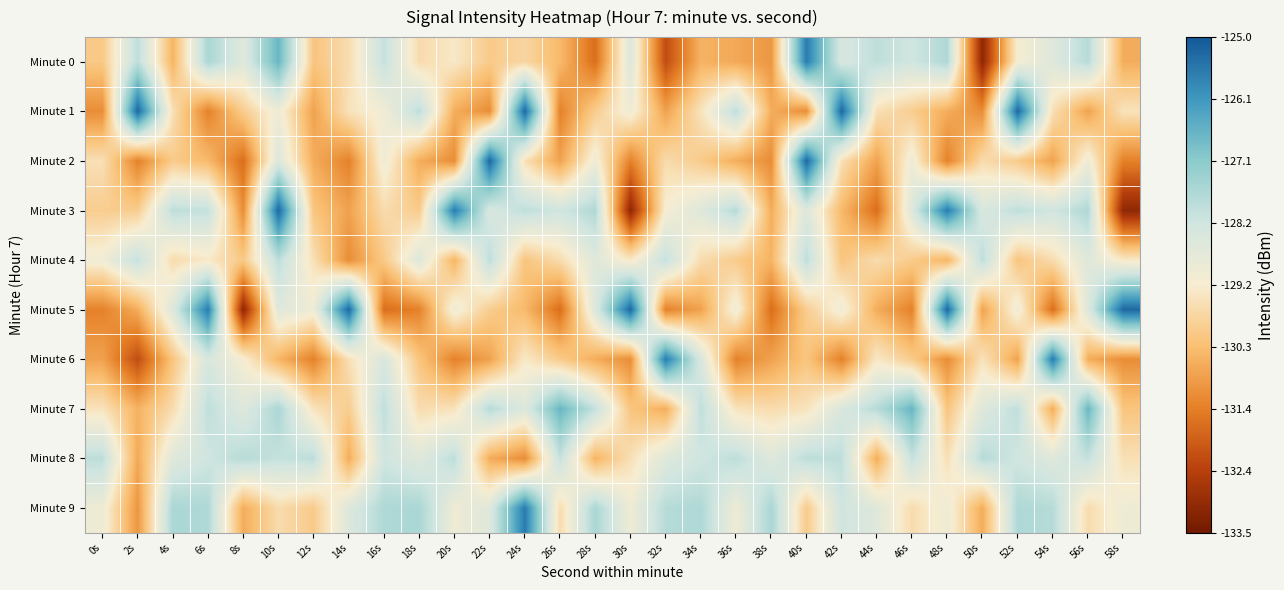

Reading left to right, list all the values displayed in this chart.

Minute 0: 0s=-130.1	2s=-127.9	4s=-130.5	6s=-127.6	8s=-128.6	10s=-126.7	12s=-130.2	14s=-129.6	16s=-128.0	18s=-129.7	20s=-129.4	22s=-130.0	24s=-129.8	26s=-130.4	28s=-131.7	30s=-128.5	32s=-132.2	34s=-130.5	36s=-130.7	38s=-131.0	40s=-125.6	42s=-128.4	44s=-127.9	46s=-128.2	48s=-127.7	50s=-133.1	52s=-129.2	54s=-128.6	56s=-127.8	58s=-130.6
Minute 1: 0s=-131.1	2s=-125.3	4s=-129.6	6s=-131.3	8s=-130.0	10s=-129.0	12s=-130.8	14s=-129.5	16s=-129.1	18s=-127.9	20s=-130.6	22s=-131.1	24s=-125.3	26s=-131.3	28s=-130.0	30s=-129.0	32s=-130.8	34s=-129.5	36s=-127.9	38s=-130.6	40s=-131.1	42s=-125.3	44s=-129.6	46s=-130.0	48s=-130.6	50s=-131.1	52s=-125.3	54s=-129.6	56s=-130.8	58s=-129.5
Minute 2: 0s=-129.6	2s=-131.3	4s=-130.0	6s=-130.4	8s=-131.7	10s=-128.5	12s=-130.6	14s=-131.3	16s=-129.0	18s=-130.6	20s=-131.1	22s=-125.3	24s=-129.6	26s=-130.8	28s=-129.0	30s=-131.3	32s=-129.7	34s=-130.0	36s=-130.6	38s=-131.1	40s=-125.3	42s=-129.6	44s=-130.8	46s=-129.0	48s=-131.3	50s=-129.7	52s=-130.0	54s=-130.8	56s=-129.0	58s=-131.3
Minute 3: 0s=-130.0	2s=-130.0	4s=-127.9	6s=-128.0	8s=-131.1	10s=-125.3	12s=-130.2	14s=-130.8	16s=-129.7	18s=-130.0	20s=-125.6	22s=-128.4	24s=-127.9	26s=-128.2	28s=-127.7	30s=-133.1	32s=-129.2	34s=-128.6	36s=-127.8	38s=-130.6	40s=-128.5	42s=-130.4	44s=-131.7	46s=-128.5	48s=-125.6	50s=-128.4	52s=-127.9	54s=-128.2	56s=-127.7	58s=-133.1
Minute 4: 0s=-129.1	2s=-128.0	4s=-129.7	6s=-129.4	8s=-130.1	10s=-127.9	12s=-129.6	14s=-131.1	16s=-130.1	18s=-128.5	20s=-130.5	22s=-127.9	24s=-130.2	26s=-129.6	28s=-128.6	30s=-129.4	32s=-128.0	34s=-129.6	36s=-130.0	38s=-130.5	40s=-127.9	42s=-130.2	44s=-129.6	46s=-130.0	48s=-130.5	50s=-127.9	52s=-130.2	54s=-129.6	56s=-128.6	58s=-129.4
Minute 5: 0s=-131.3	2s=-130.6	4s=-128.5	6s=-125.6	8s=-133.1	10s=-128.6	12s=-129.0	14s=-125.3	16s=-131.7	18s=-131.3	20s=-129.0	22s=-130.0	24s=-130.4	26s=-131.7	28s=-128.5	30s=-125.3	32s=-131.3	34s=-130.8	36s=-129.0	38s=-131.7	40s=-130.0	42s=-129.0	44s=-130.6	46s=-131.3	48s=-125.3	50s=-130.8	52s=-129.0	54s=-131.7	56s=-128.5	58s=-125.3
Minute 6: 0s=-130.8	2s=-132.2	4s=-130.2	6s=-128.4	8s=-129.2	10s=-130.5	12s=-131.3	14s=-129.6	16s=-128.4	18s=-130.2	20s=-131.3	22s=-130.8	24s=-129.4	26s=-130.0	28s=-130.6	30s=-131.1	32s=-125.6	34s=-128.4	36s=-131.3	38s=-130.8	40s=-130.2	42s=-131.3	44s=-129.4	46s=-130.0	48s=-131.1	50s=-129.5	52s=-130.8	54s=-125.6	56s=-130.6	58s=-131.1
Minute 7: 0s=-129.5	2s=-130.5	4s=-129.6	6s=-127.9	8s=-128.6	10s=-127.6	12s=-129.5	14s=-130.0	16s=-127.9	18s=-129.6	20s=-129.5	22s=-127.8	24s=-128.5	26s=-126.7	28s=-128.0	30s=-130.2	32s=-130.6	34s=-127.9	36s=-129.5	38s=-129.6	40s=-129.5	42s=-128.4	44s=-127.8	46s=-126.7	48s=-130.2	50s=-128.6	52s=-127.9	54s=-130.6	56s=-126.7	58s=-130.2
Minute 8: 0s=-127.9	2s=-130.7	4s=-128.6	6s=-128.2	8s=-127.8	10s=-128.0	12s=-127.9	14s=-130.6	16s=-128.2	18s=-128.6	20s=-127.9	22s=-130.6	24s=-131.1	26s=-128.0	28s=-130.5	30s=-129.6	32s=-128.6	34s=-128.2	36s=-127.9	38s=-128.6	40s=-127.9	42s=-127.9	44s=-130.6	46s=-128.0	48s=-129.6	50s=-127.8	52s=-128.2	54s=-128.6	56s=-128.0	58s=-129.6
Minute 9: 0s=-129.0	2s=-131.0	4s=-127.6	6s=-127.7	8s=-130.6	10s=-129.7	12s=-130.0	14s=-128.5	16s=-127.7	18s=-127.6	20s=-129.0	22s=-128.6	24s=-125.6	26s=-129.7	28s=-127.6	30s=-129.0	32s=-127.8	34s=-127.7	36s=-129.0	38s=-127.6	40s=-130.0	42s=-128.2	44s=-128.6	46s=-129.7	48s=-129.0	50s=-130.6	52s=-127.7	54s=-127.8	56s=-129.7	58s=-129.0